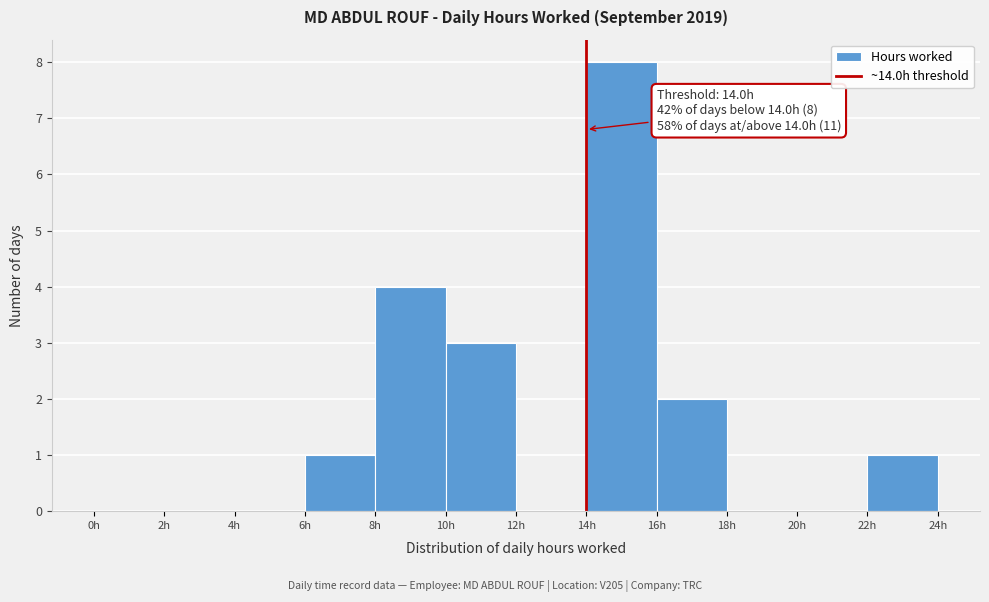

Over which range of the x-axis is the bar tallest?

14 to 16